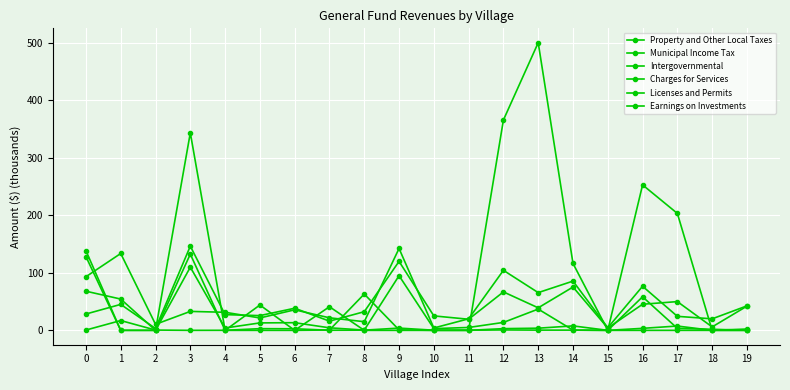

What is the sum of all Municipal Income Tax values?

1962.9